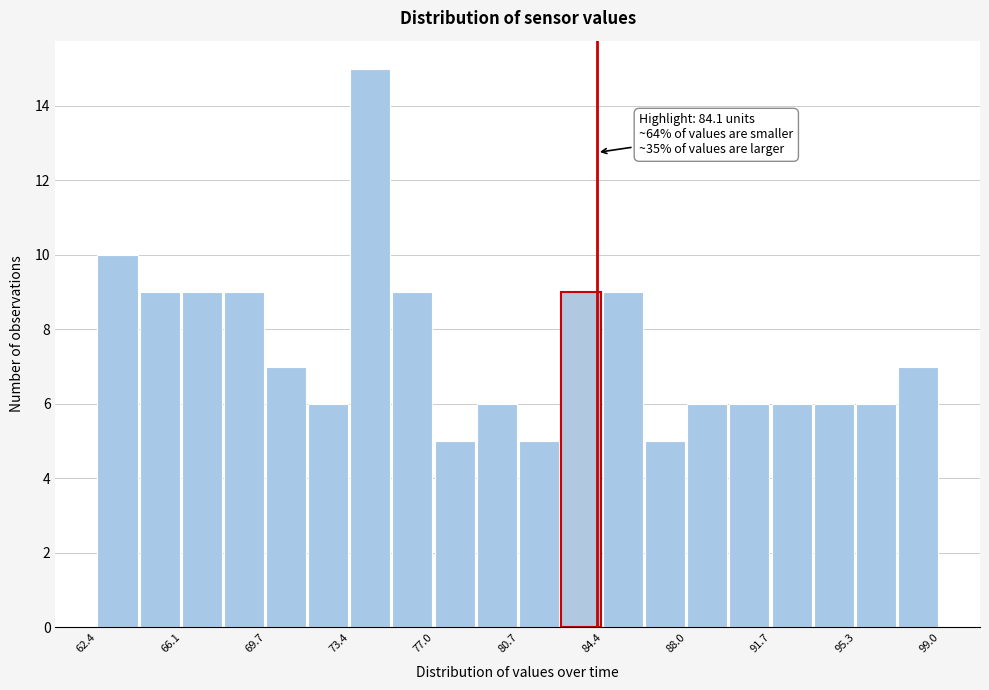

Read against the x-axis, roughly where is the centre of the tallest bar?

74.0